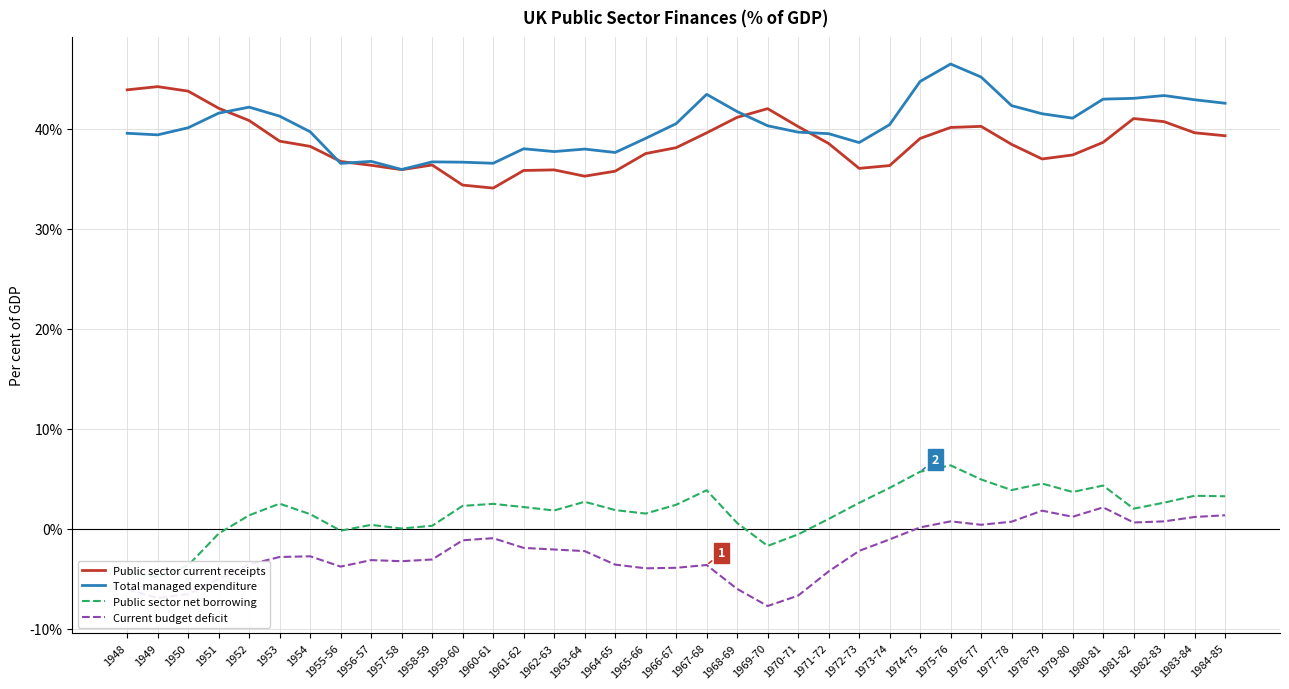

How many intersections are there between Total managed expenditure and Public sector current receipts?

5